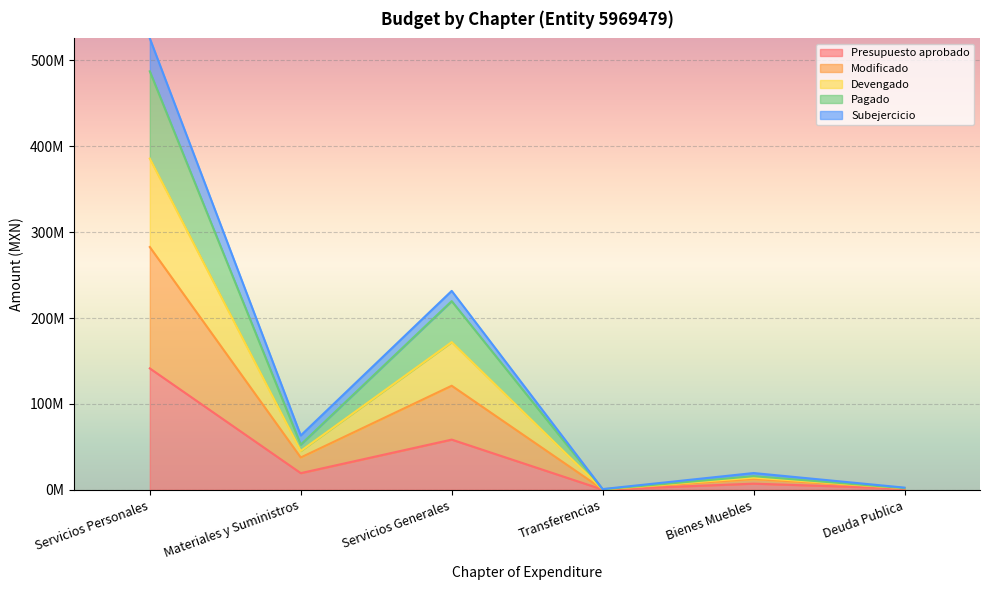

At how many categories does at least one series exceed 507756798?

1